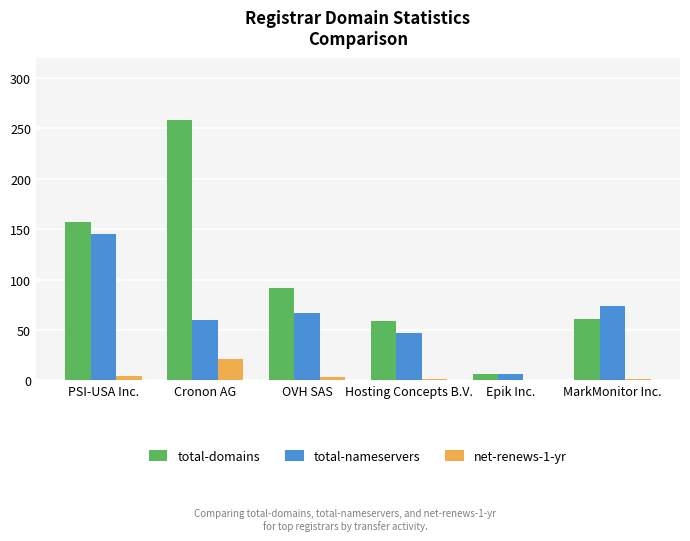

True or false: total-domains has a value of 22 at MarkMonitor Inc..

False